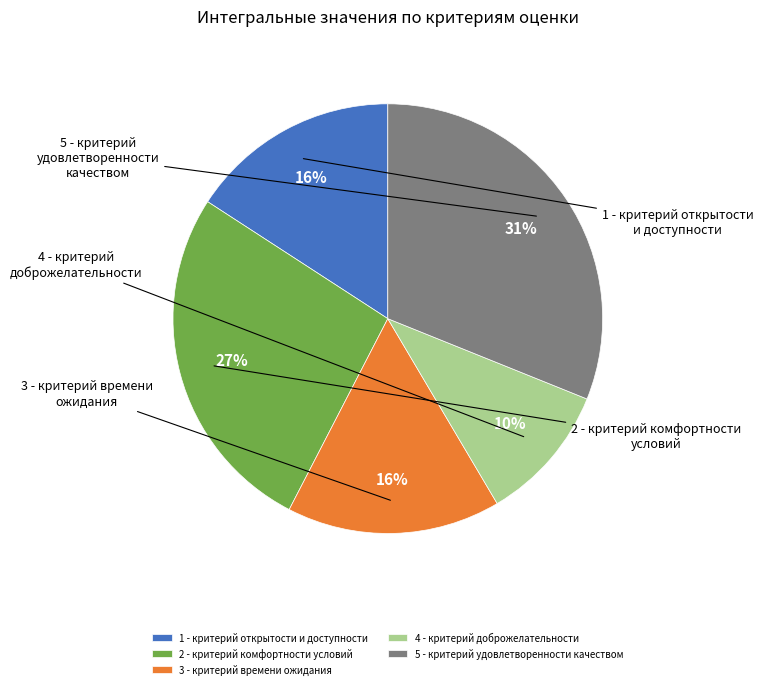

True or false: 3 - критерий времени ожидания accounts for 16% of the total.

True